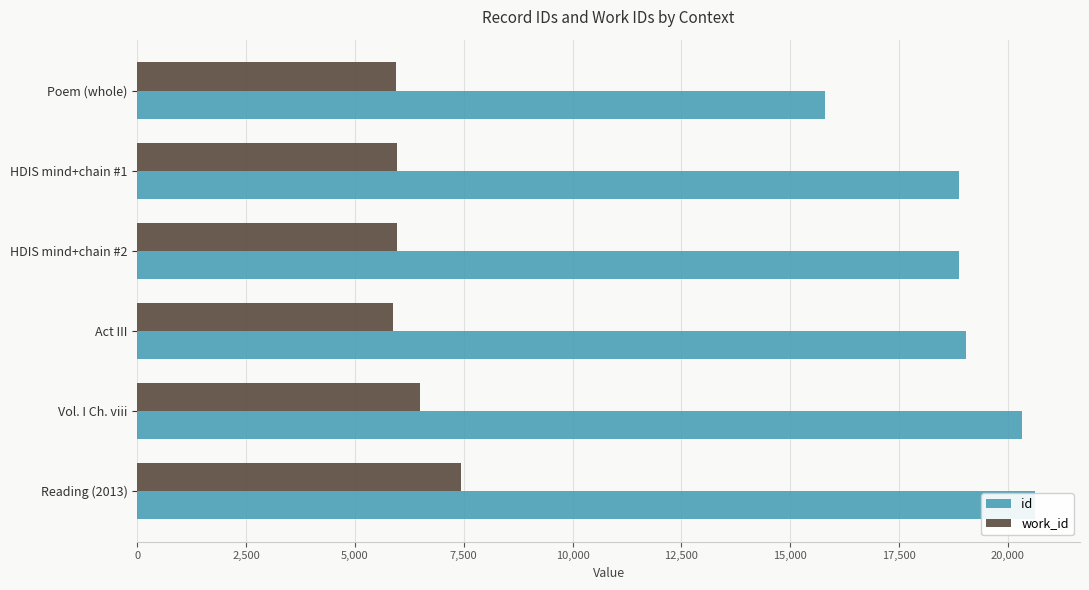

Does the chart contain stacked bars?

No